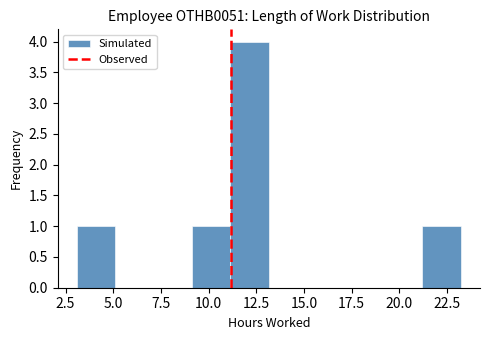

Reading left to right, list every bar in this chart as the range it spans on the x-axis followed by its height. Neither the bar edges nor the heights are printed on the chart, so give them approximately, as read against the axes.

3 to 5: 1
5 to 7: 0
7 to 9: 0
9 to 11: 1
11 to 13: 4
13 to 15: 0
15 to 17: 0
17 to 19: 0
19 to 21: 0
21 to 23: 1